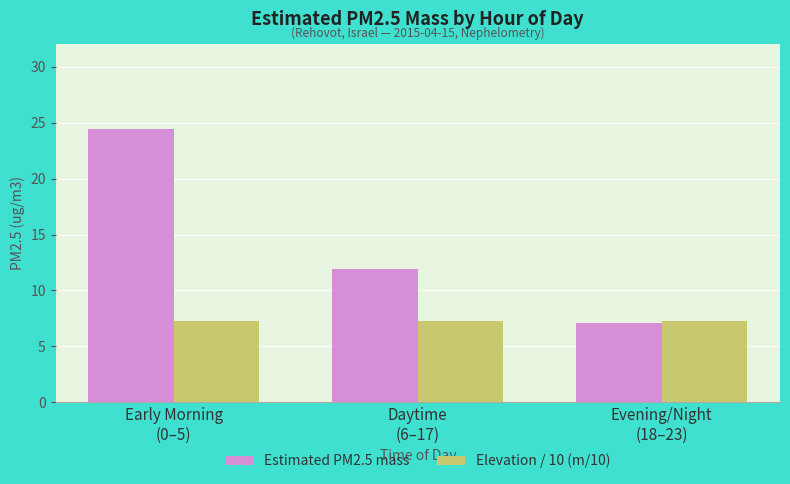

At how many categories does at least one series exceed 9?

2